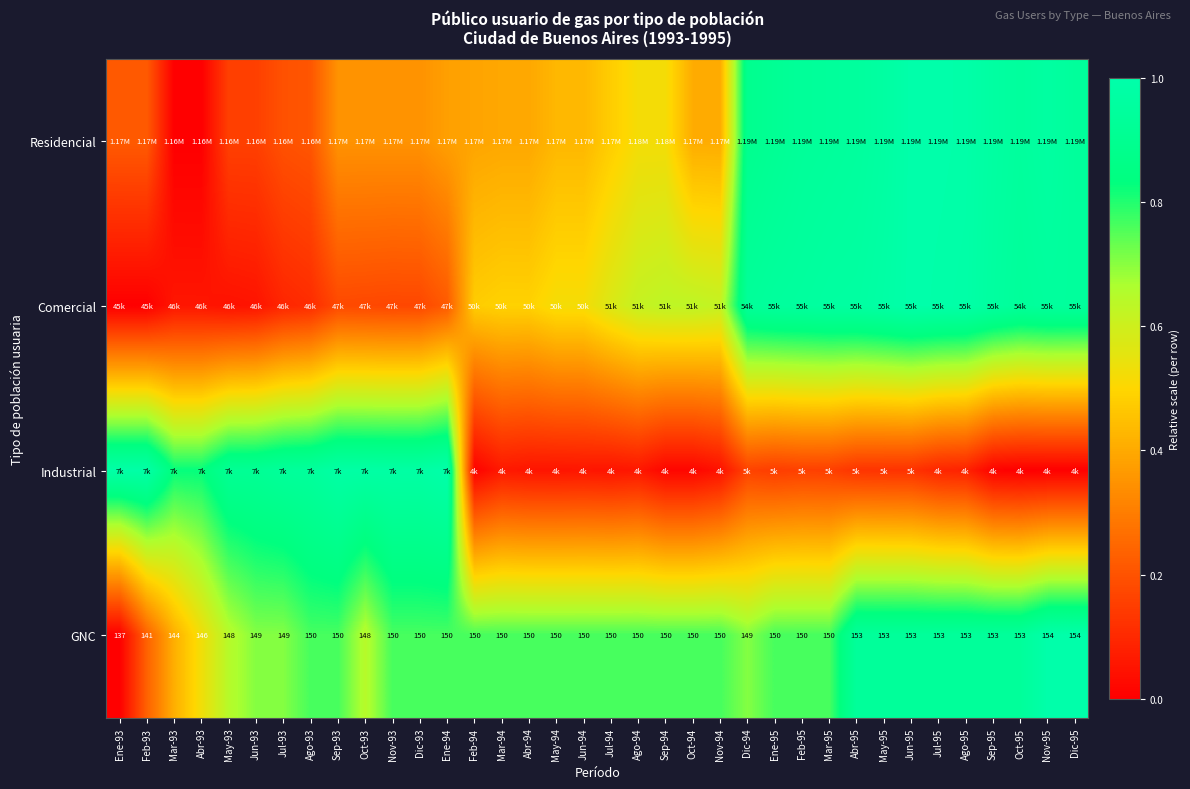

How many data points does each series have?

36